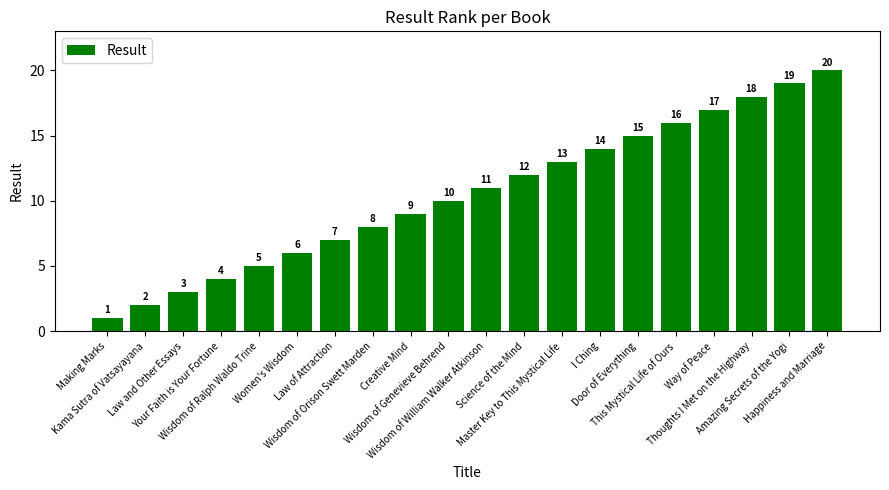

What is the label of the 3rd bar from the right?

Thoughts I Met on the Highway